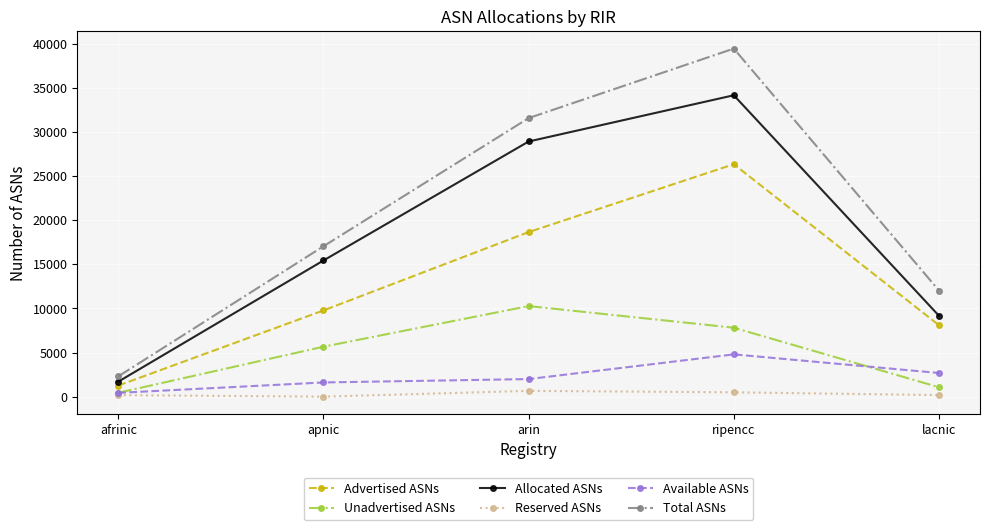

Read the Allocated ASNs value at apnic.

15435